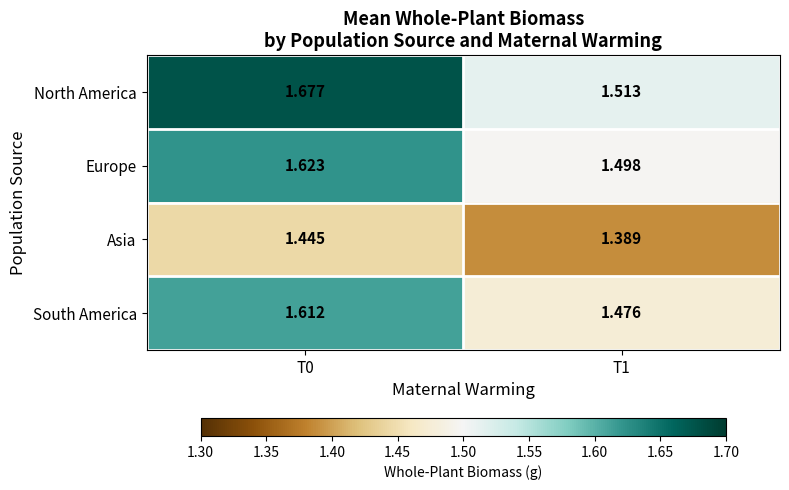

At T1, list the series in order from smallest to largest.

Asia, South America, Europe, North America